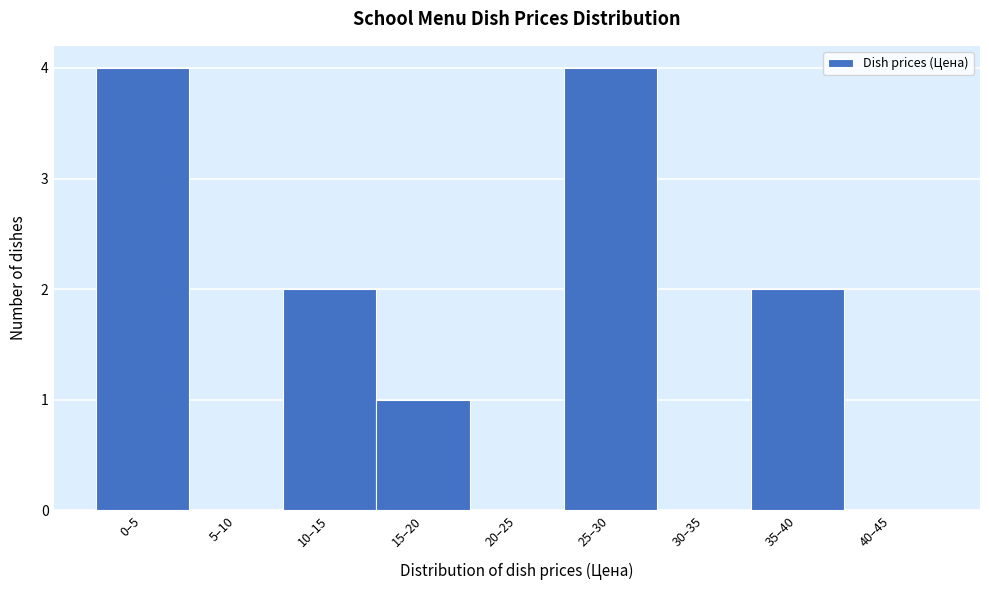

Reading left to right, list all the values displayed in this chart.

0–5=4	5–10=0	10–15=2	15–20=1	20–25=0	25–30=4	30–35=0	35–40=2	40–45=0